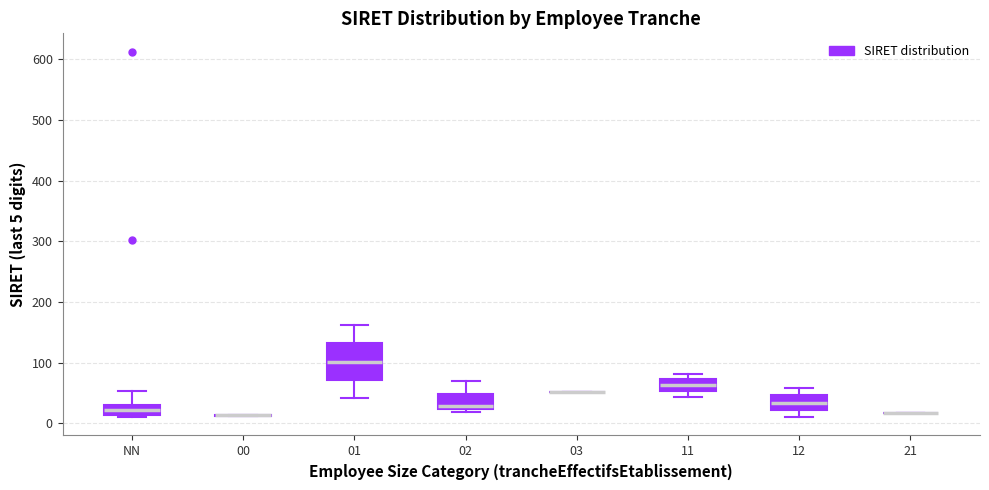

Reading left to right, read every box against the y-axis: the position of its median line, the range the box covers, and the ends of its whiskers. The values are not printed on the chart, so give them approximately, as read against the axis.

NN: median 20, box 10 to 30, whiskers 10 (just below the box's lower edge) to 50
00: box collapsed to a line at 10, whiskers 10 to 10
01: median 100, box 70 to 130, whiskers 40 to 160
02: median 30, box 20 to 50, whiskers 20 (just below the box's lower edge) to 70
03: box collapsed to a line at 50, whiskers 50 to 50
11: median 60, box 50 to 70, whiskers 40 to 80
12: median 30, box 20 to 50, whiskers 10 to 60
21: box collapsed to a line at 20, whiskers 20 to 20